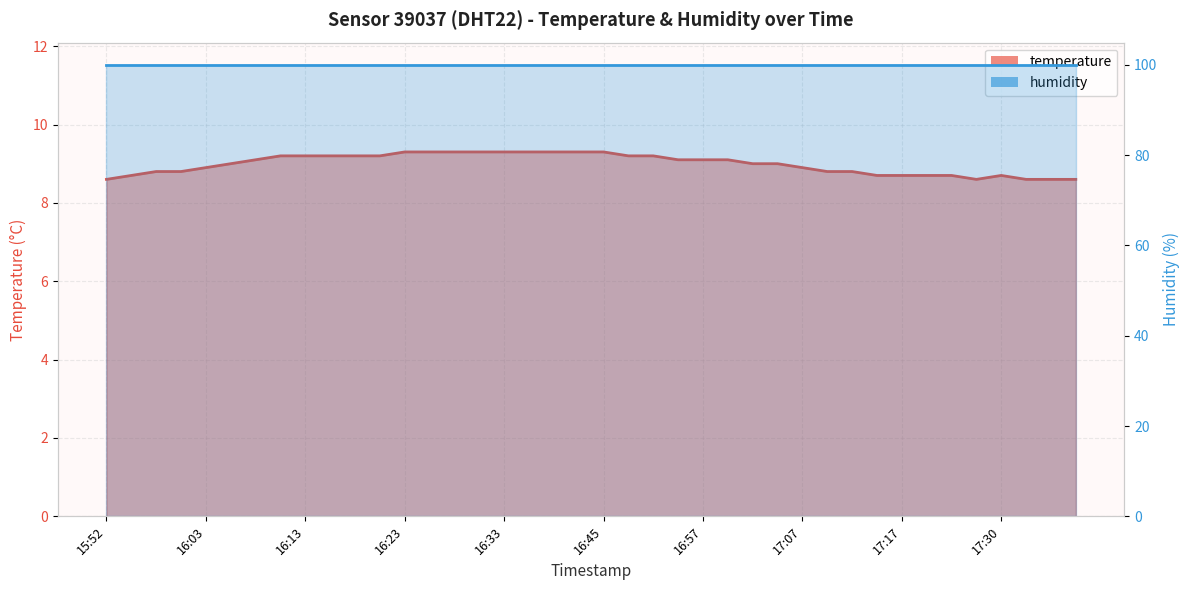

Which category has the highest value across all series?

16:23